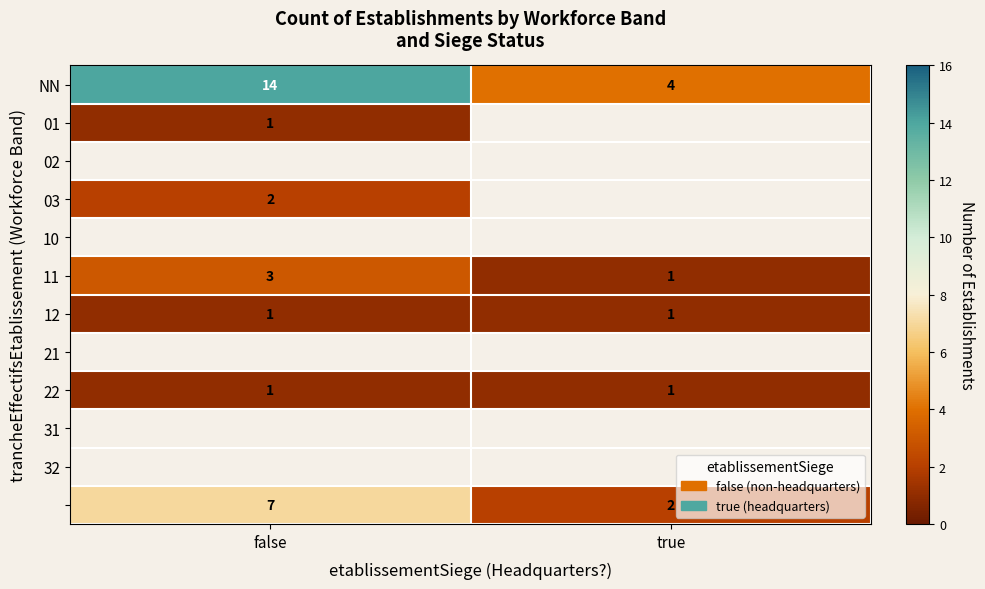

Between false and true, which is larger?

false